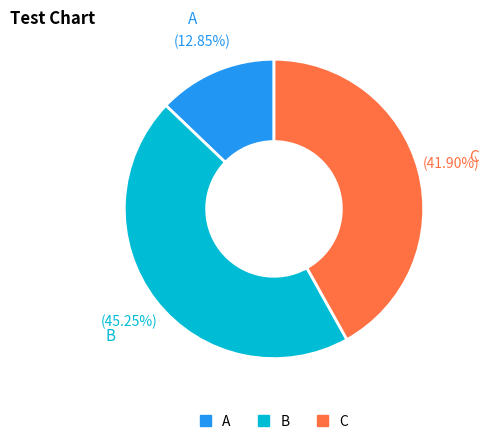

Does any single category account for the majority?

No